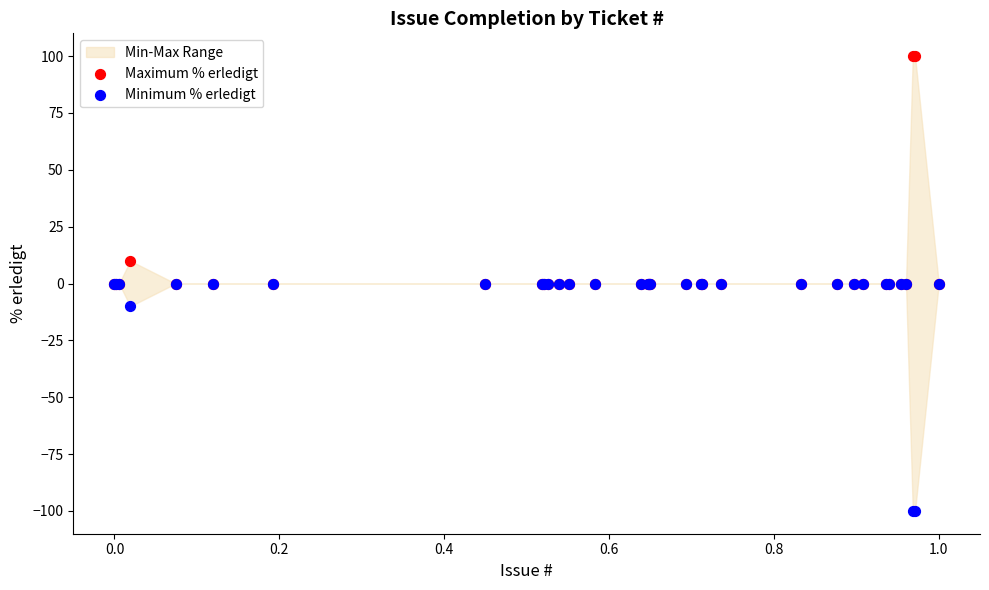

Which series reaches the maximum Y coordinate?

Maximum % erledigt